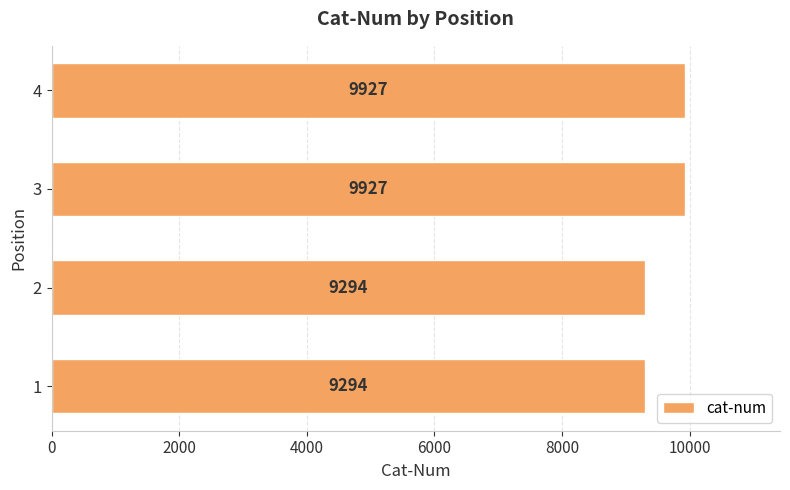

What is the greatest value displayed?

9927